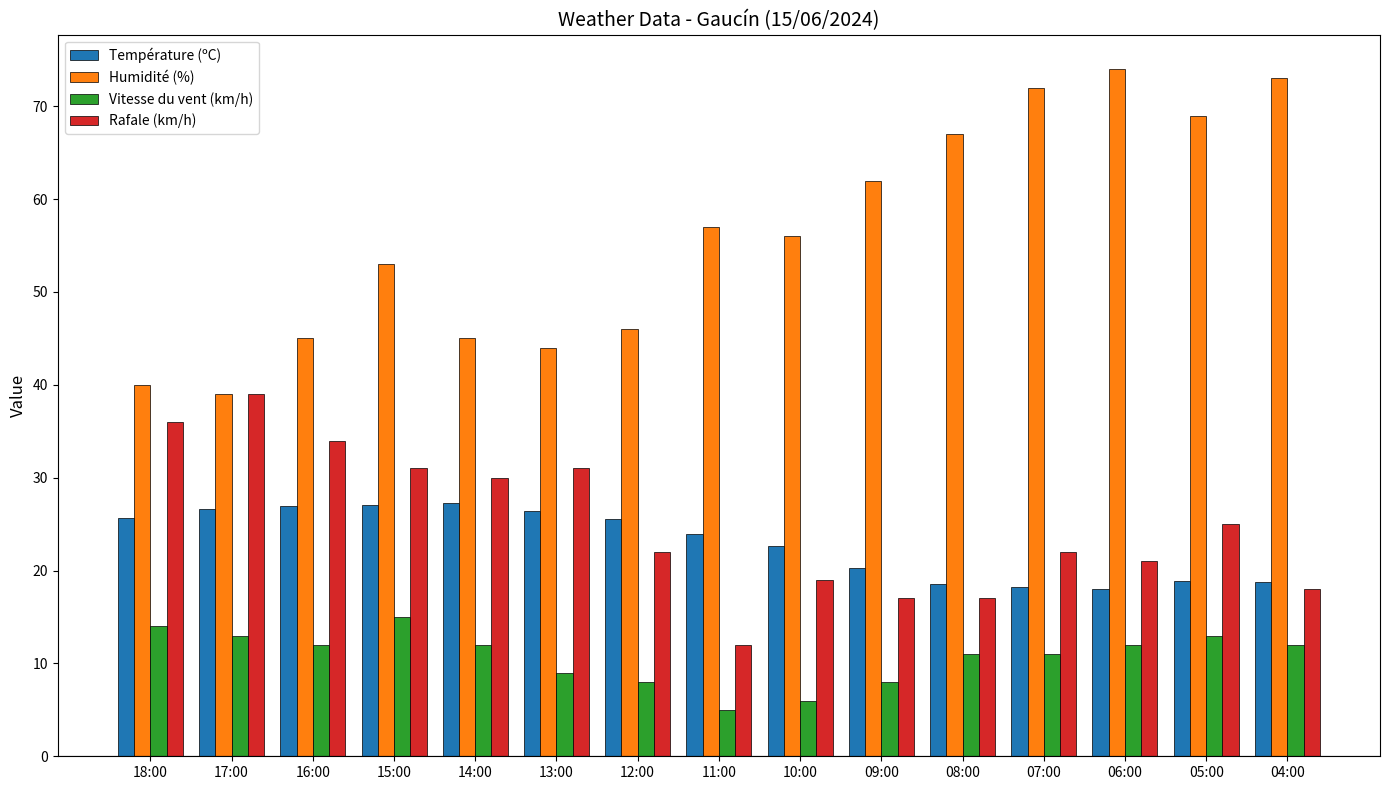

What position from the right is 11:00?

8